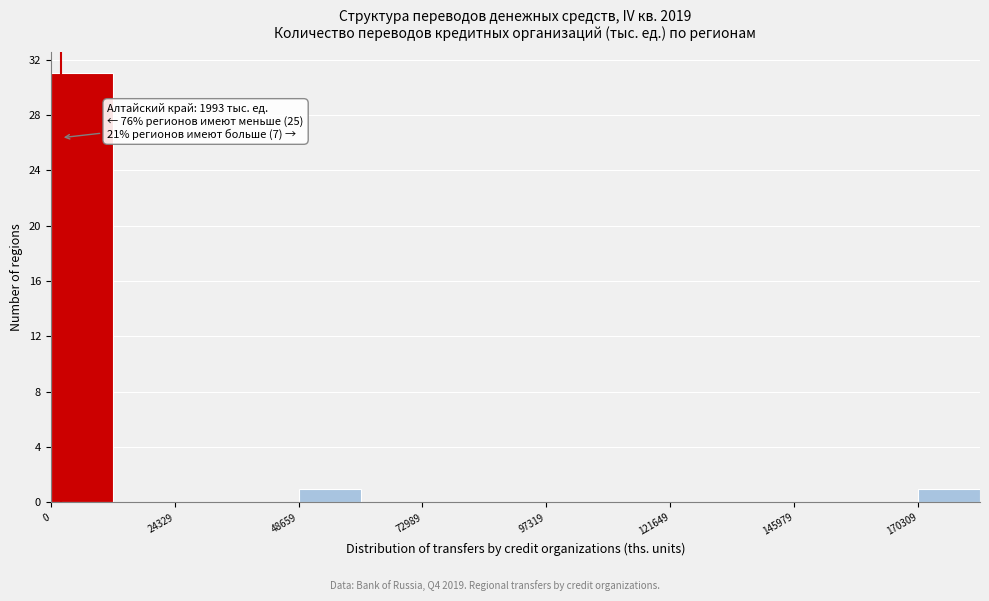

Around what value on the x-axis is the tallest bar? Give the approximate position of its centre, as read against the axis.

5000